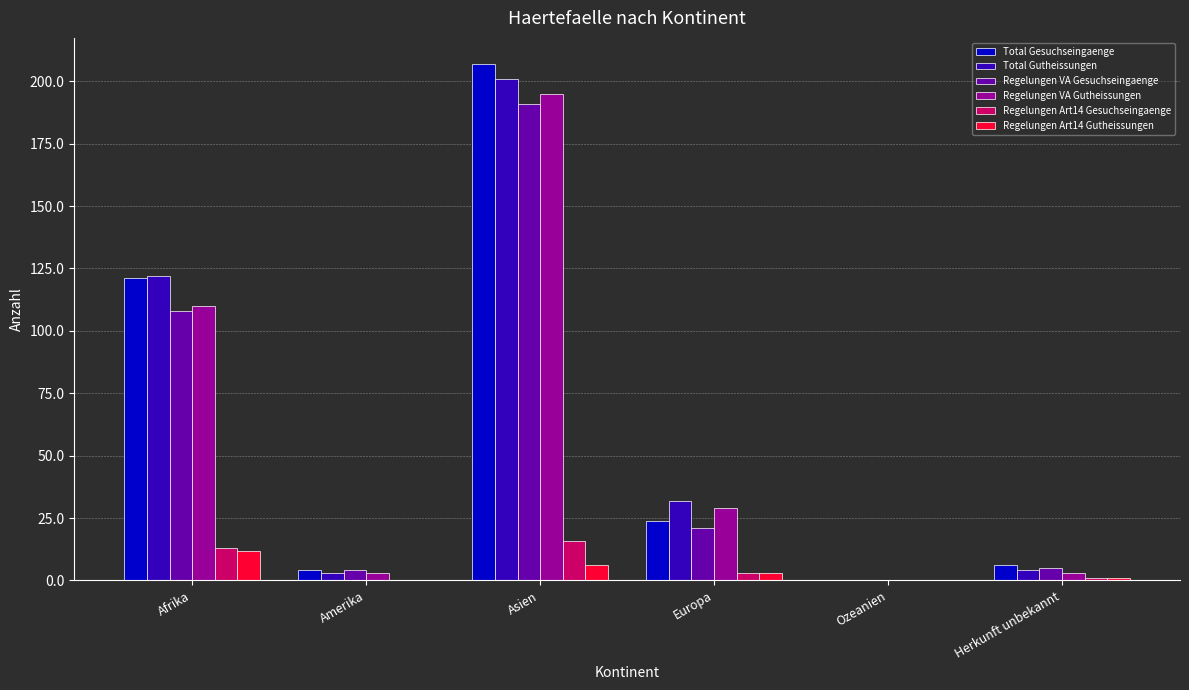

Is it true that Total Gutheissungen equals 32 at Europa?

True